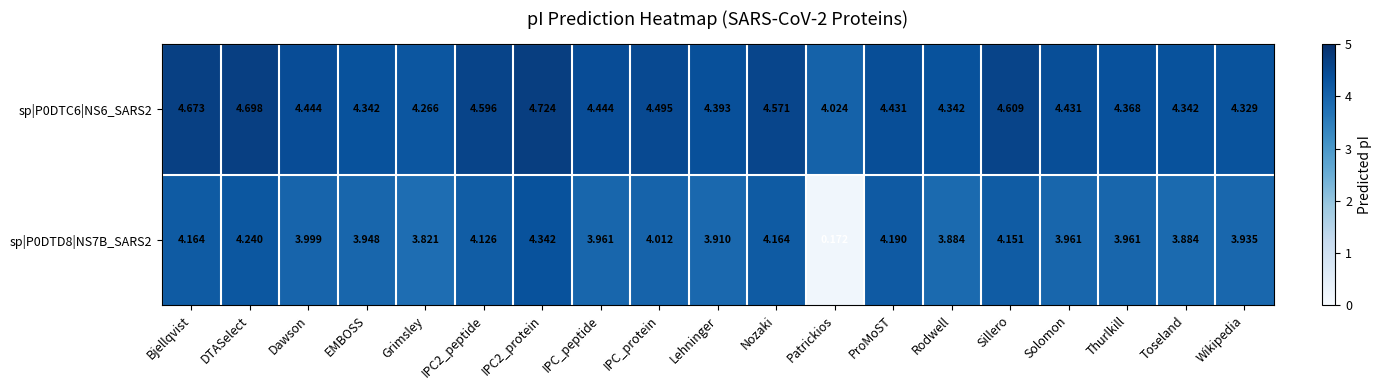

At which category does the chart reach its peak across all series?

IPC2_protein